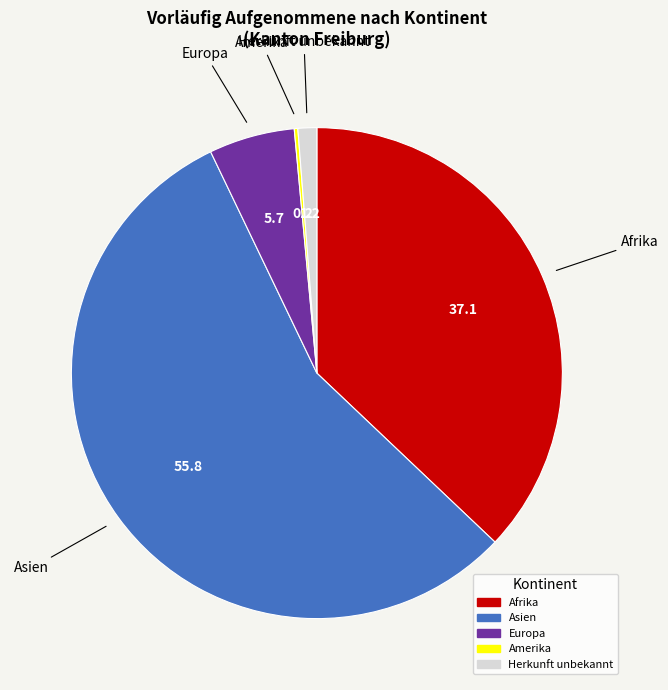

Which has a higher value, Europa or Afrika?

Afrika